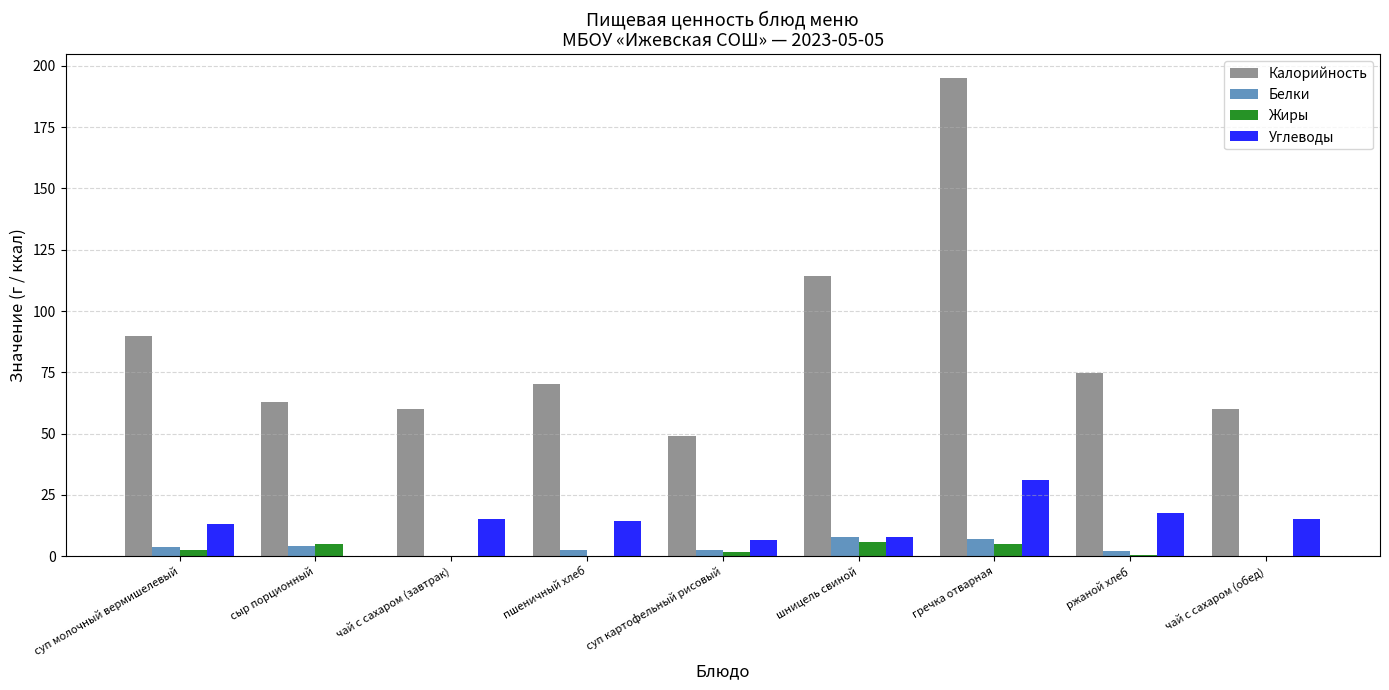

What is the sum of the Жиры values at сыр порционный and шницель свиной?

10.9